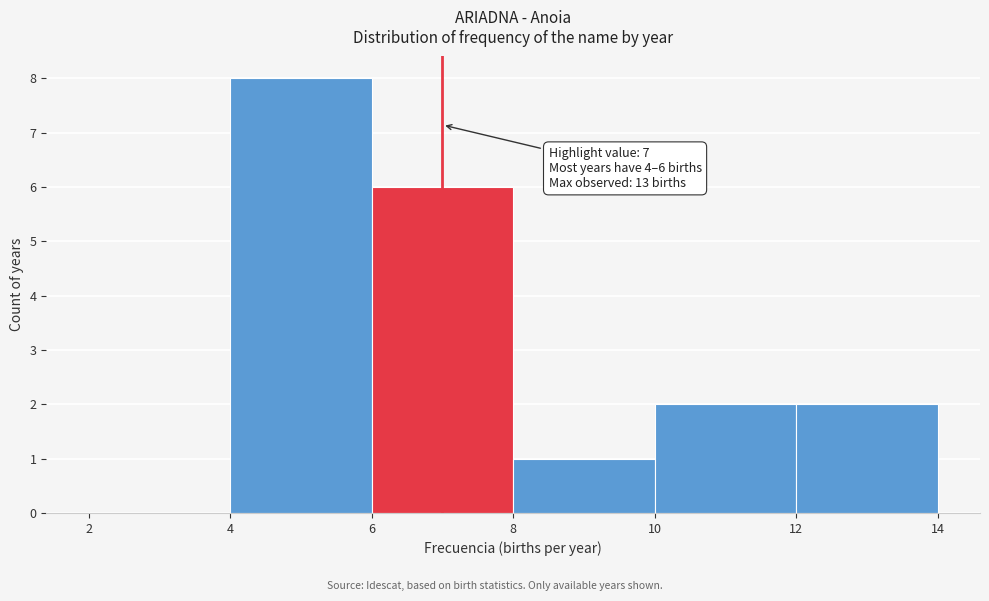

Which range on the x-axis has the tallest bar?

4 to 6